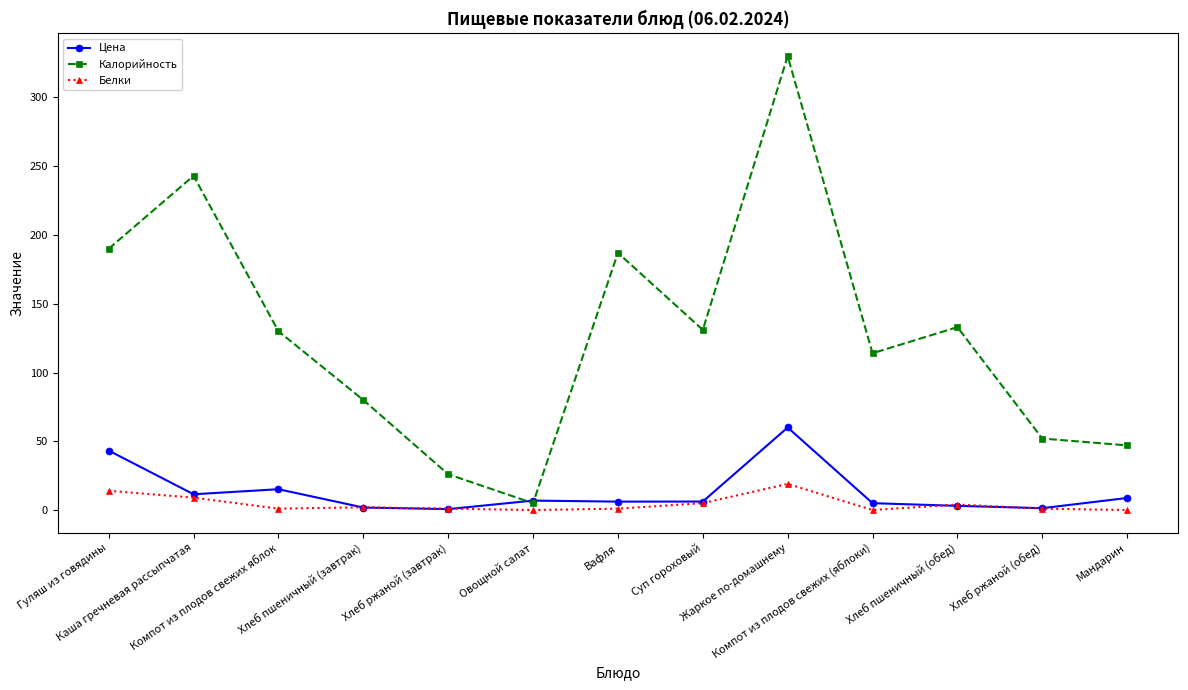

True or false: Калорийность has more than 0 interior local peaks.

True